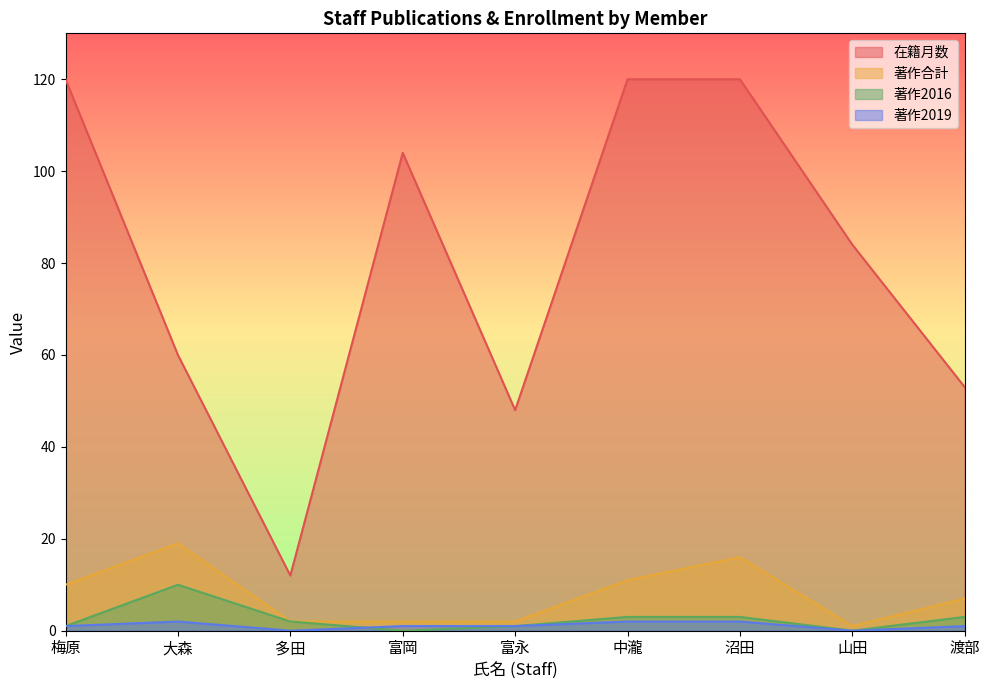

The value of 在籍月数 at 梅原 is 120. True or false?

True